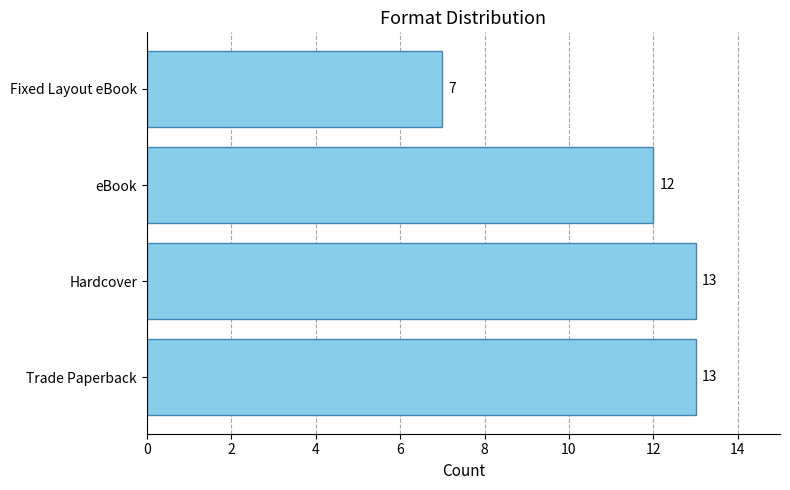

Approximately how many times larger is the value at eBook compared to Fixed Layout eBook?

1.7